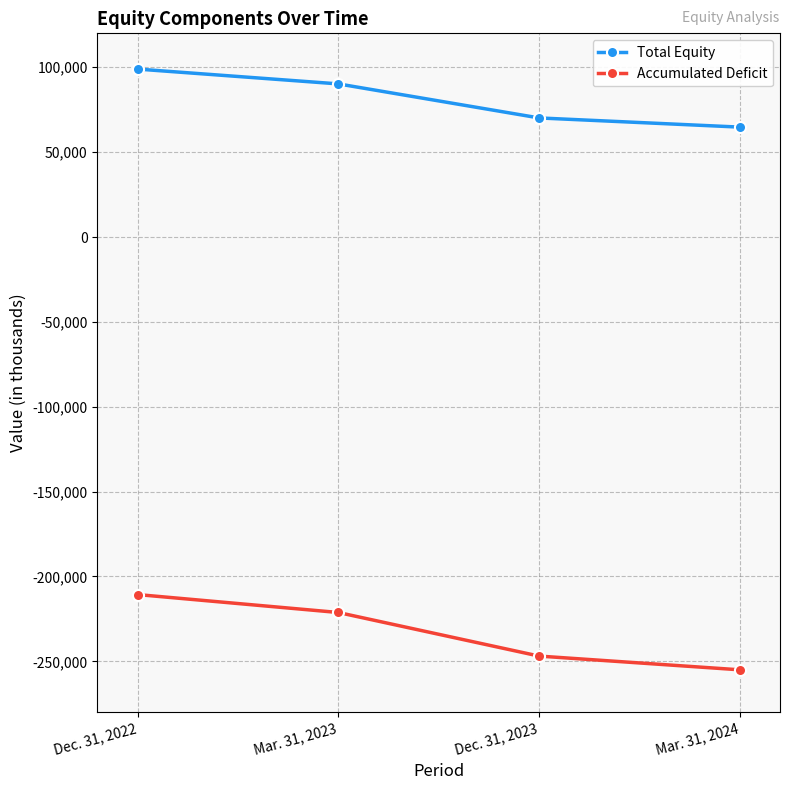

How many Accumulated Deficit values are between -246896 and -210654?

3